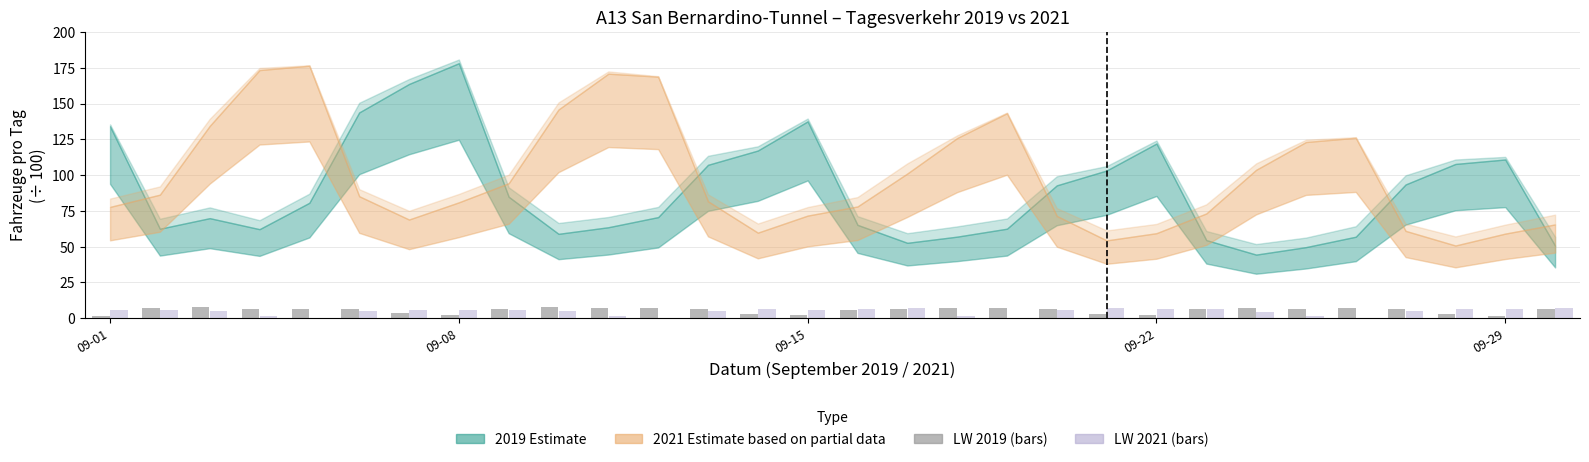

What is the greatest value displayed?

7.6